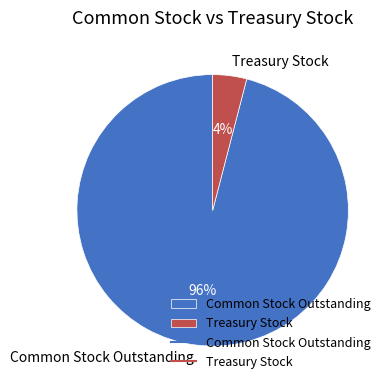

To the nearest percent, what is the difference between the largest and smallest slice percentages?

92%